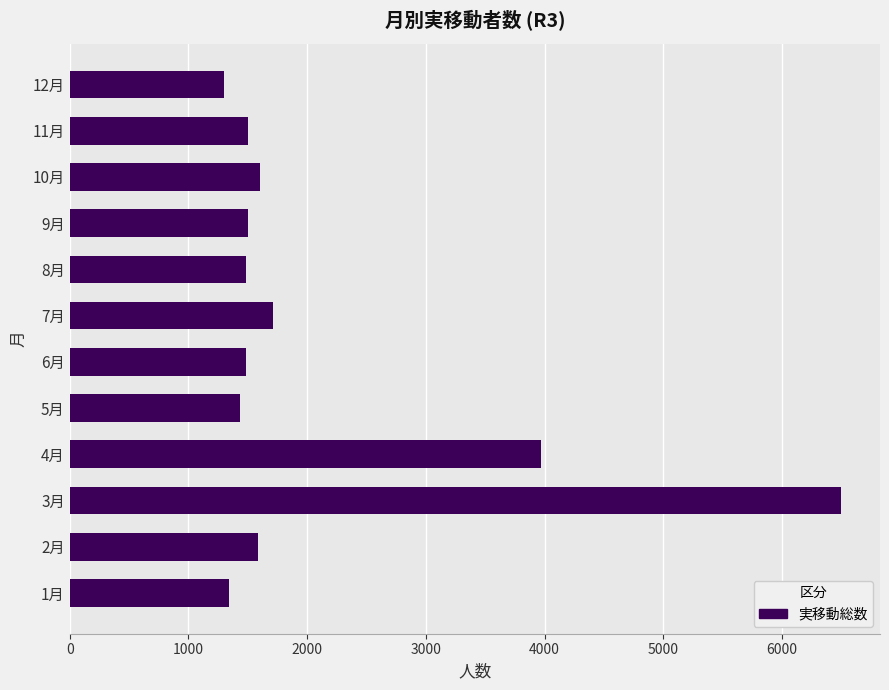

What is the ratio of the value at 6月 to the value at 5月?

1.0